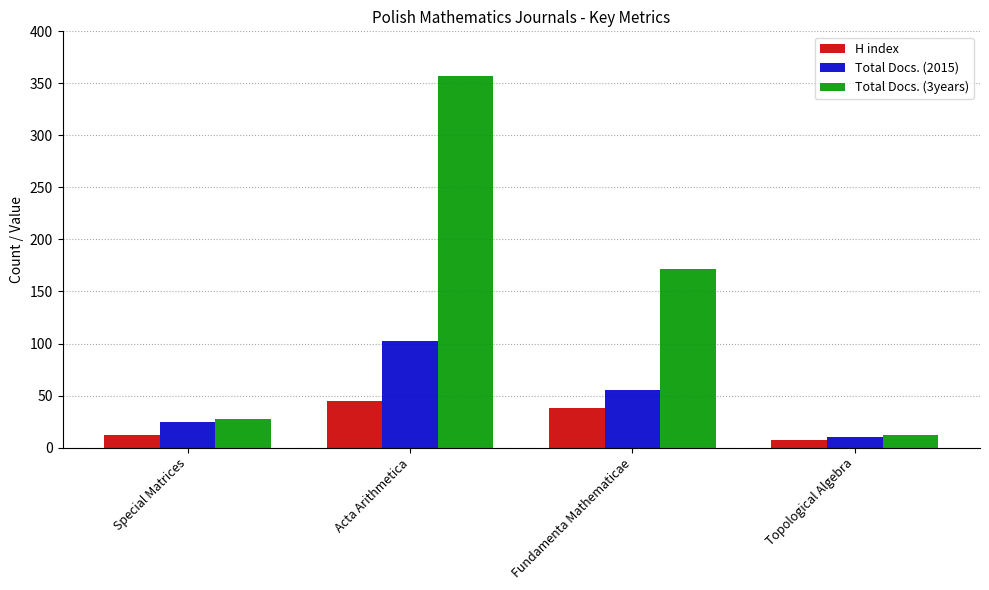

Is it true that Total Docs. (2015) equals 25 at Special Matrices?

True